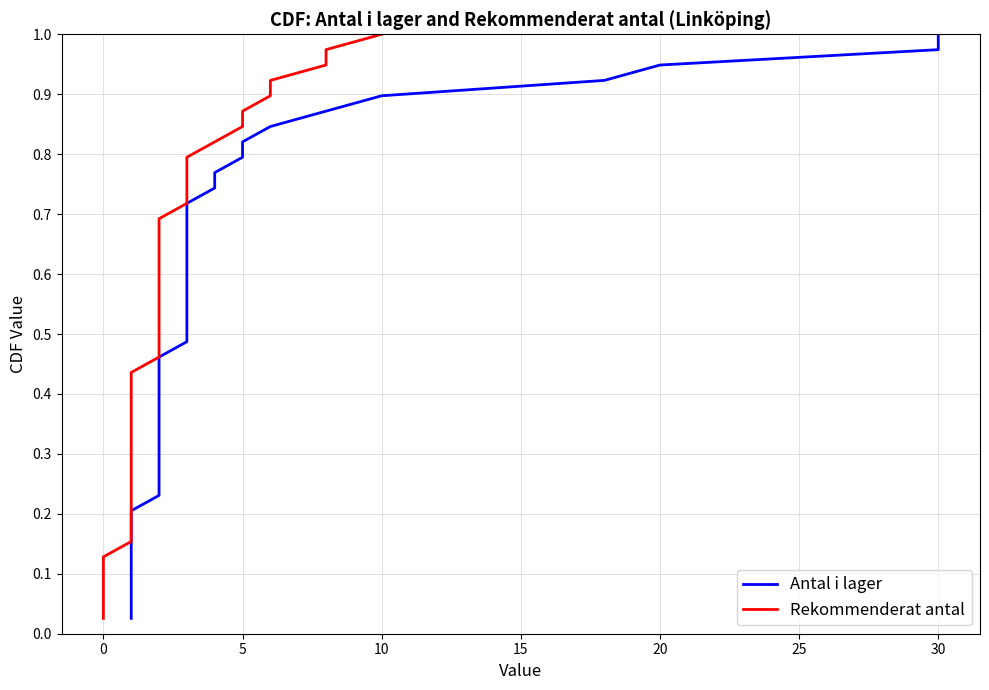

What is the label of the 14th point from the right?

25